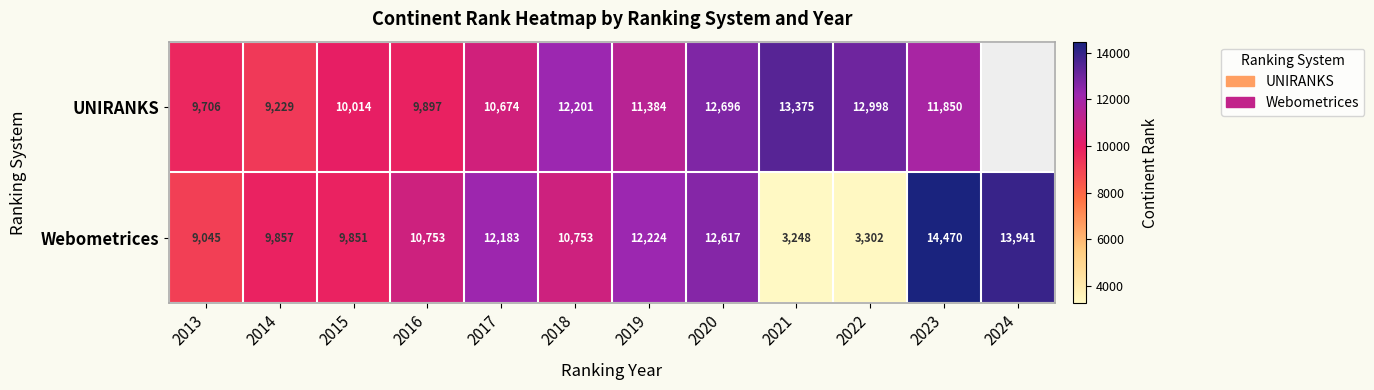

At which label does Webometrices reach its minimum?

2021